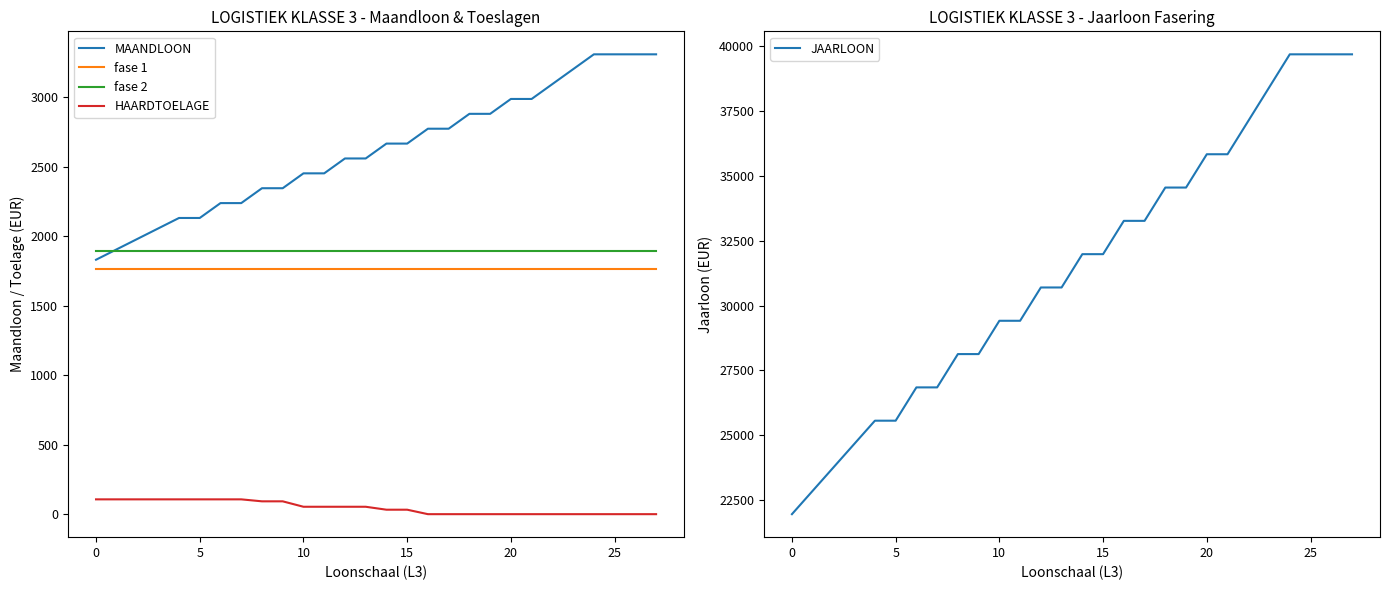

How many categories are shown in the chart?

28